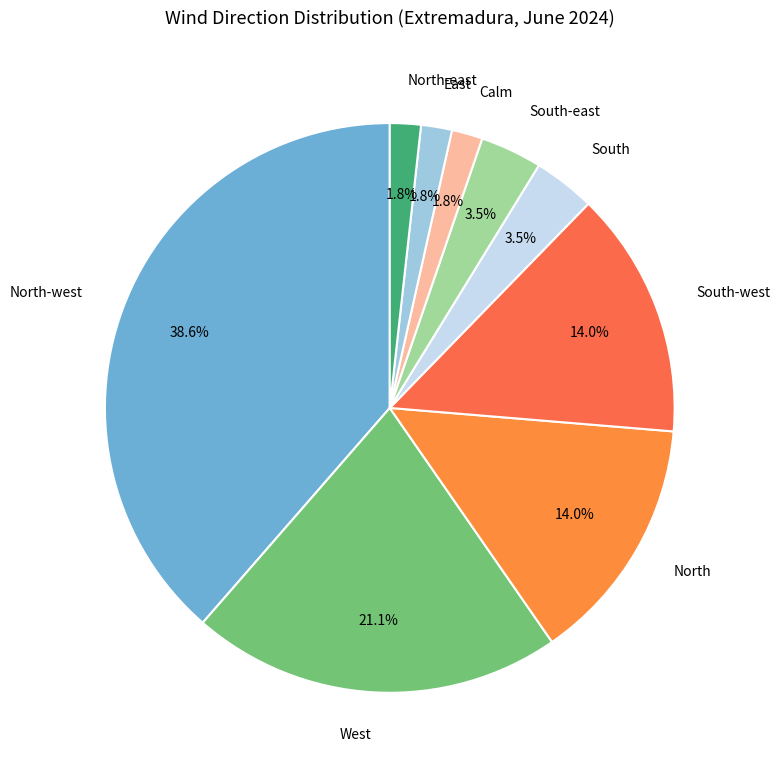

Which slice is the largest?

North-west